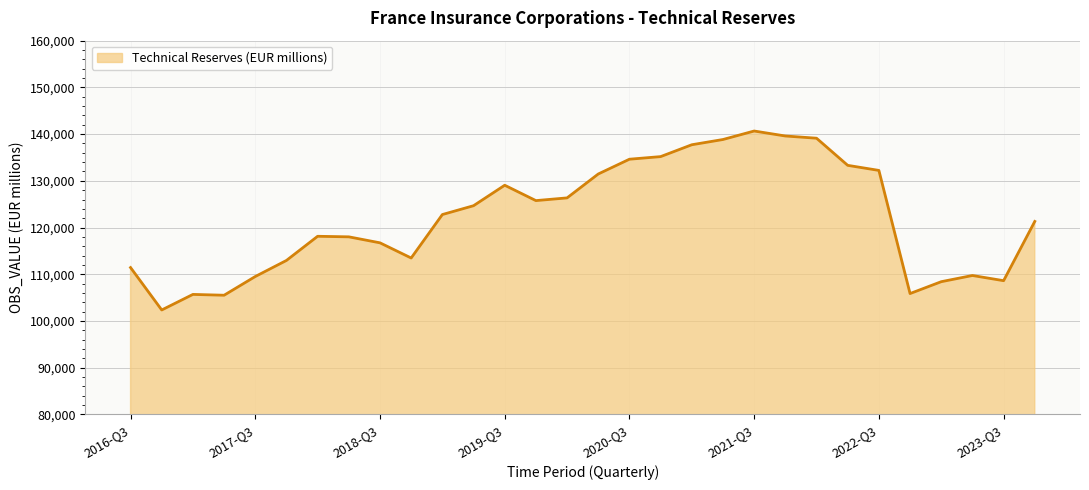

What is the minimum value shown in the chart?

102352